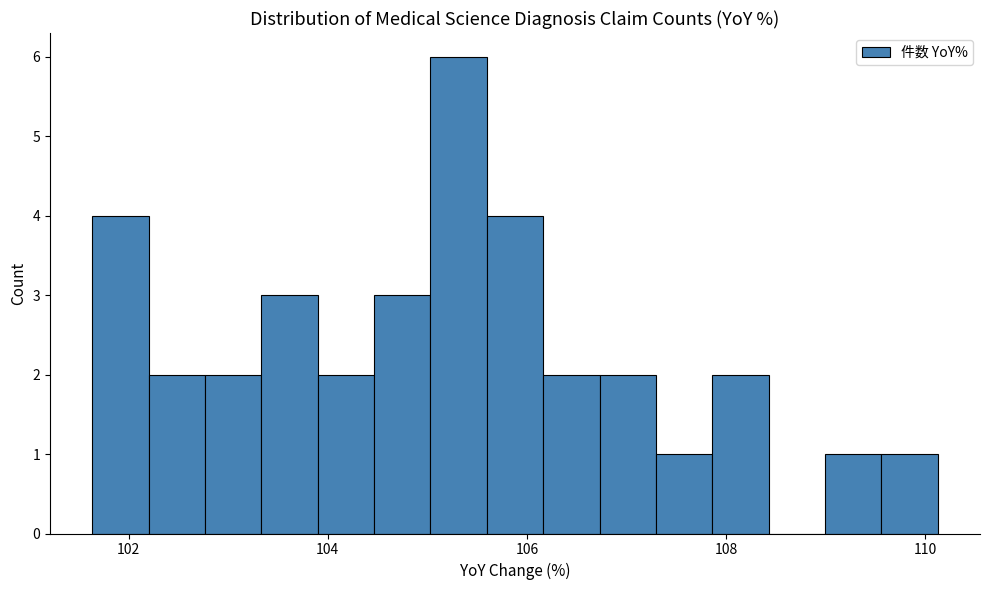

Around what value on the x-axis is the tallest bar? Give the approximate position of its centre, as read against the axis.

105.4